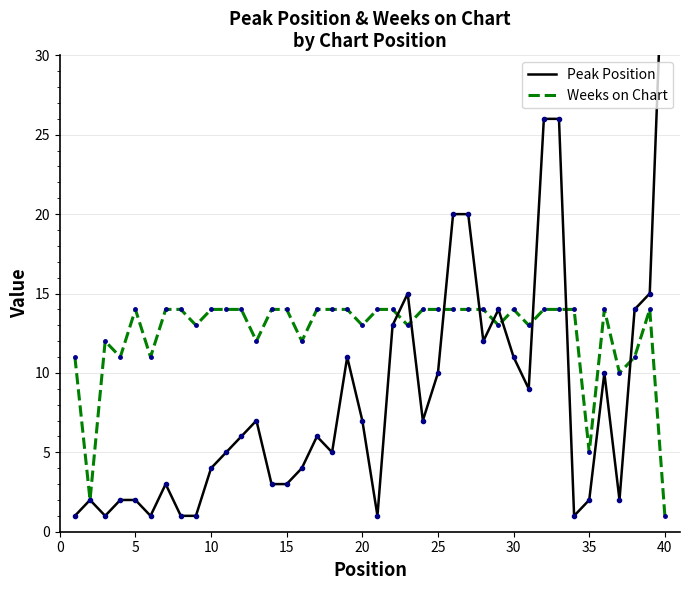

The value of Weeks on Chart at 20 is 9. True or false?

False